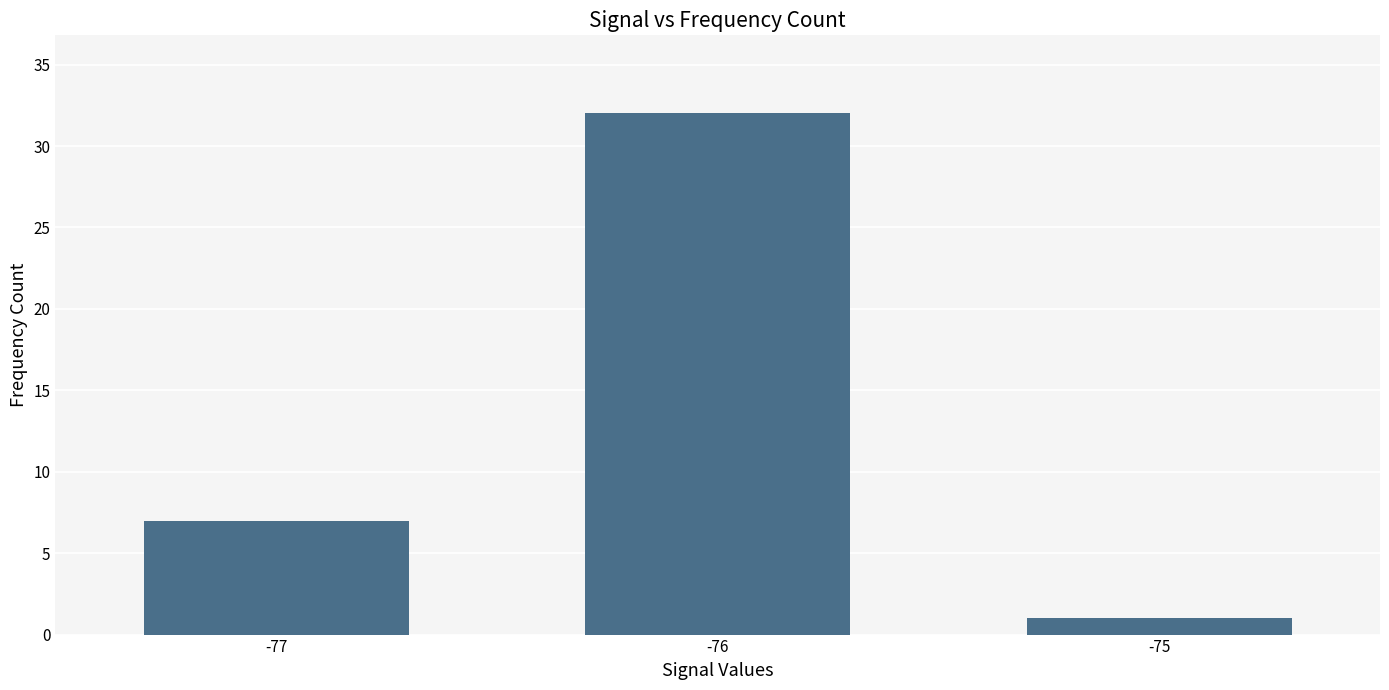

What is the difference between the maximum and minimum values?

31